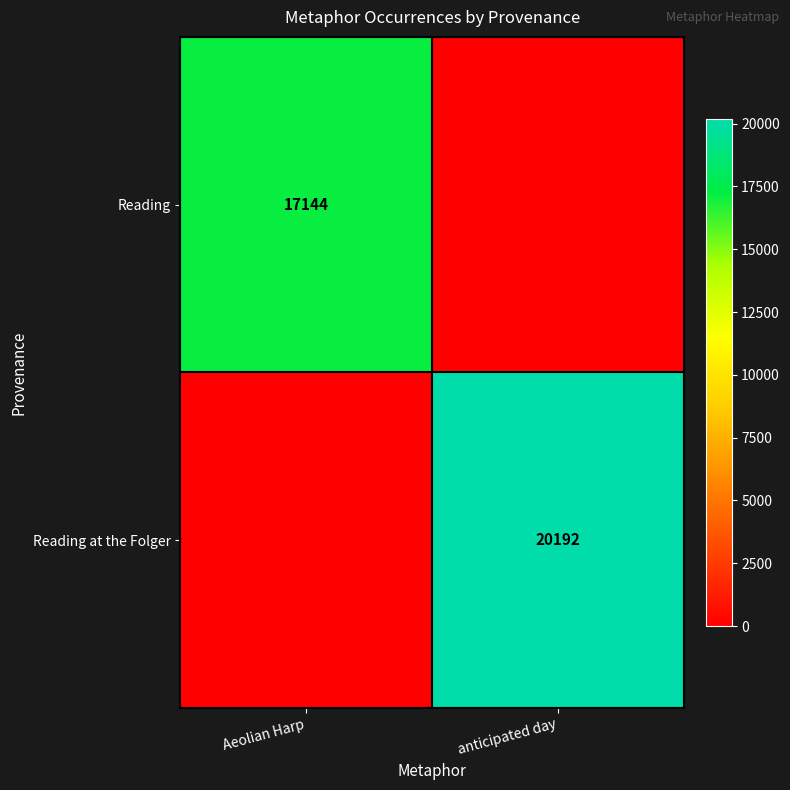

The Reading series shows 17144 at Aeolian Harp. True or false?

True